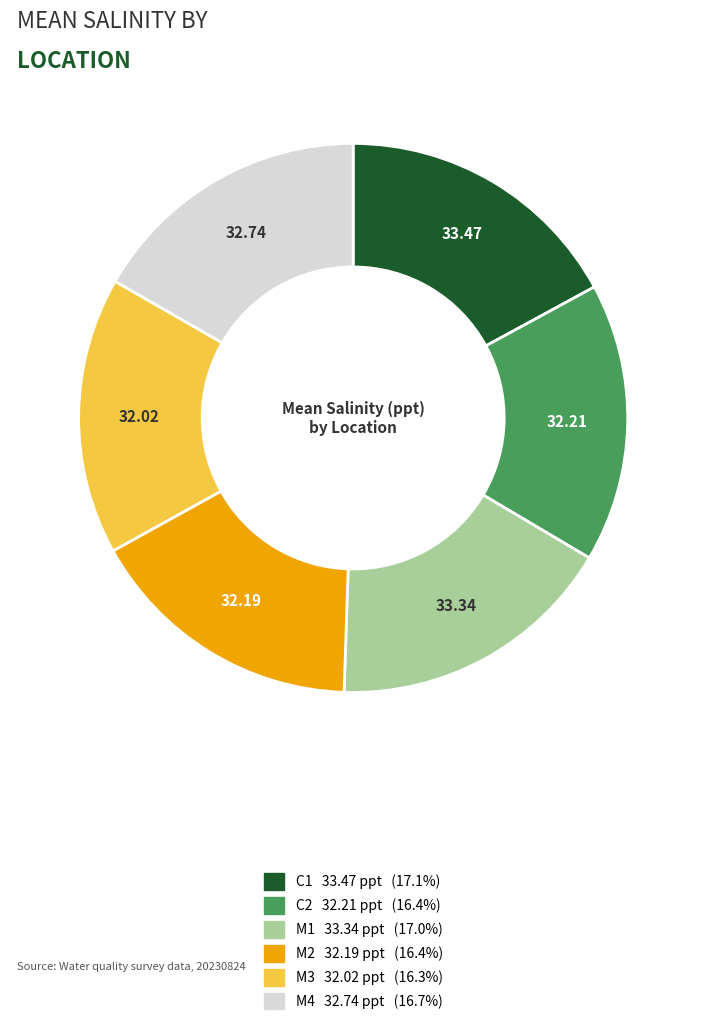

Does any single category account for the majority?

No